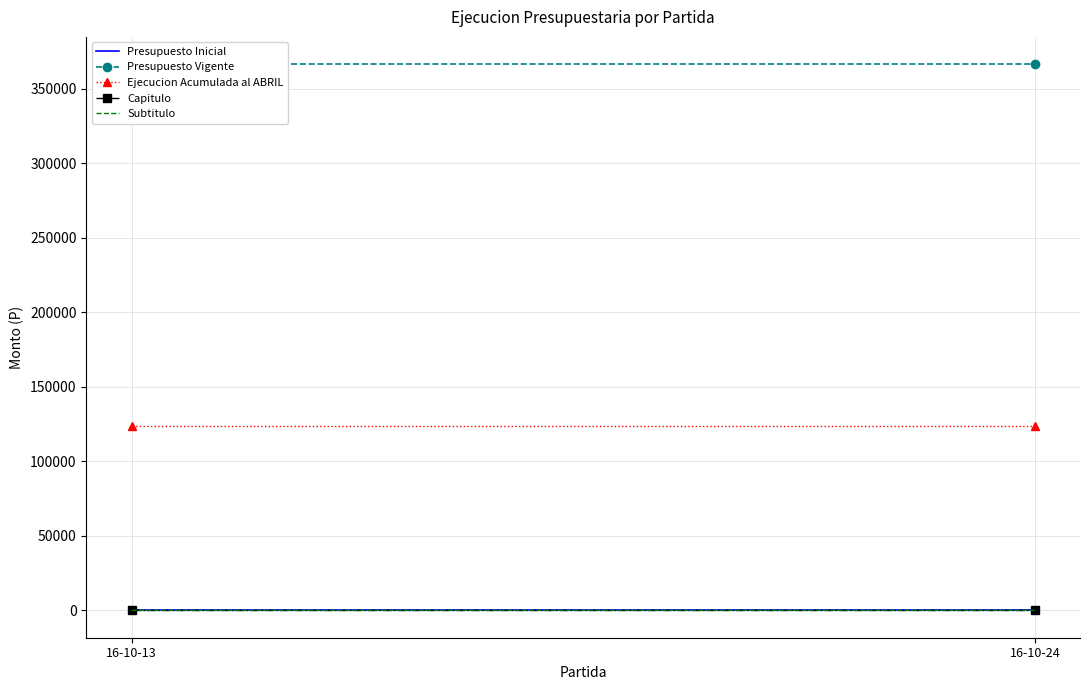

How many data points does each series have?

2